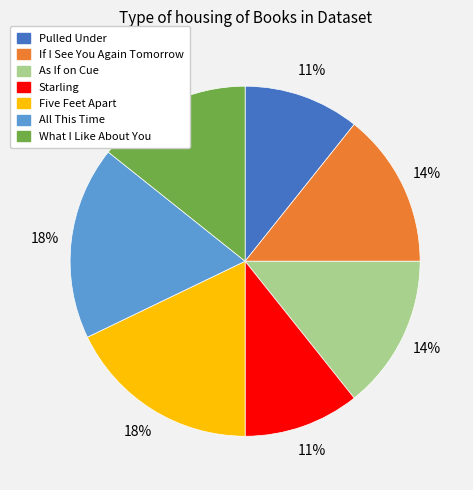

Do As If on Cue and Pulled Under together represent more than half of the pie?

No